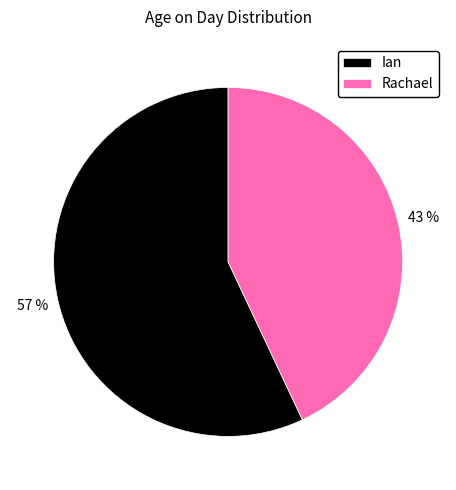

True or false: Ian accounts for 57% of the total.

True